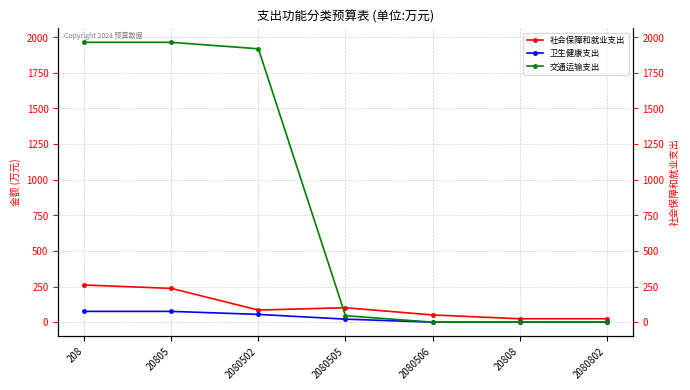

At which label does 卫生健康支出 first exceed 21?

208